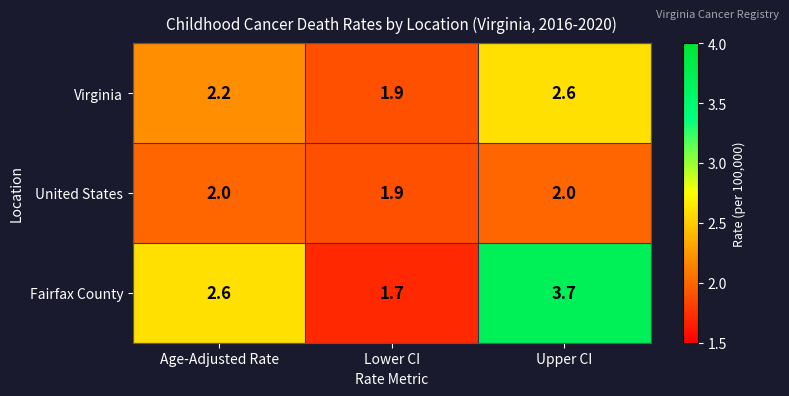

Which series has the largest range (max minus min)?

Fairfax County